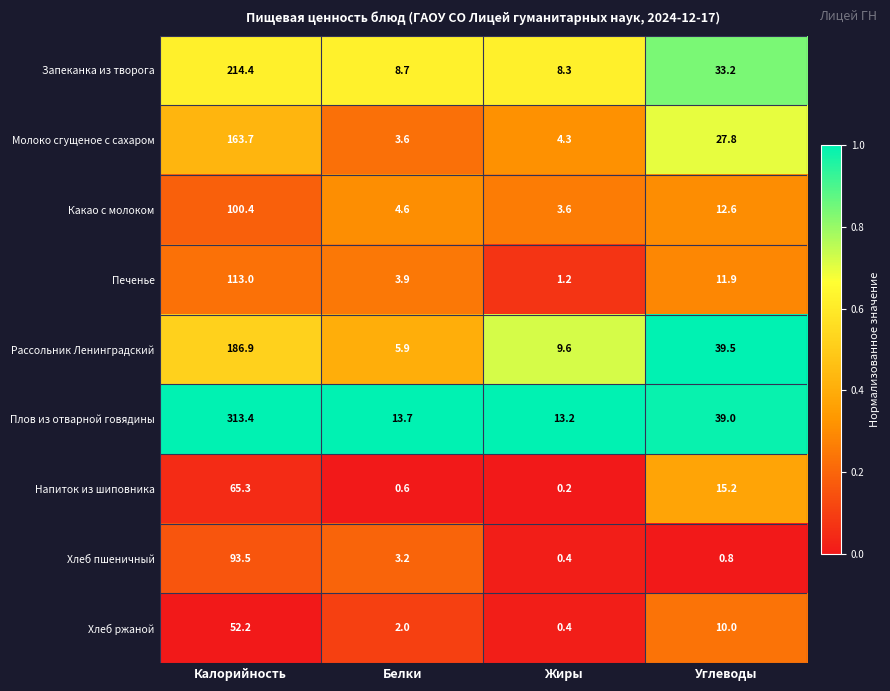

Which series changed the most between Белки and Жиры?

Рассольник Ленинградский